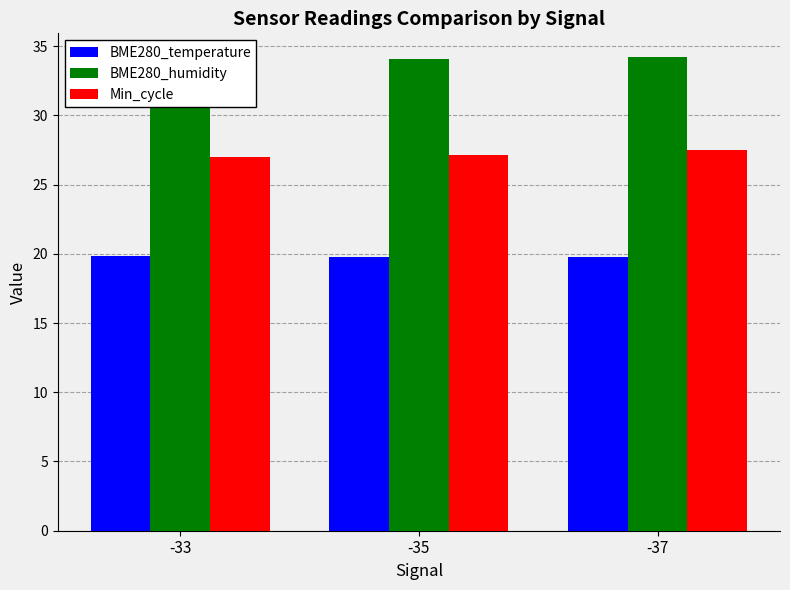

List the series in order of their overall mean, lowest first.

BME280_temperature, Min_cycle, BME280_humidity